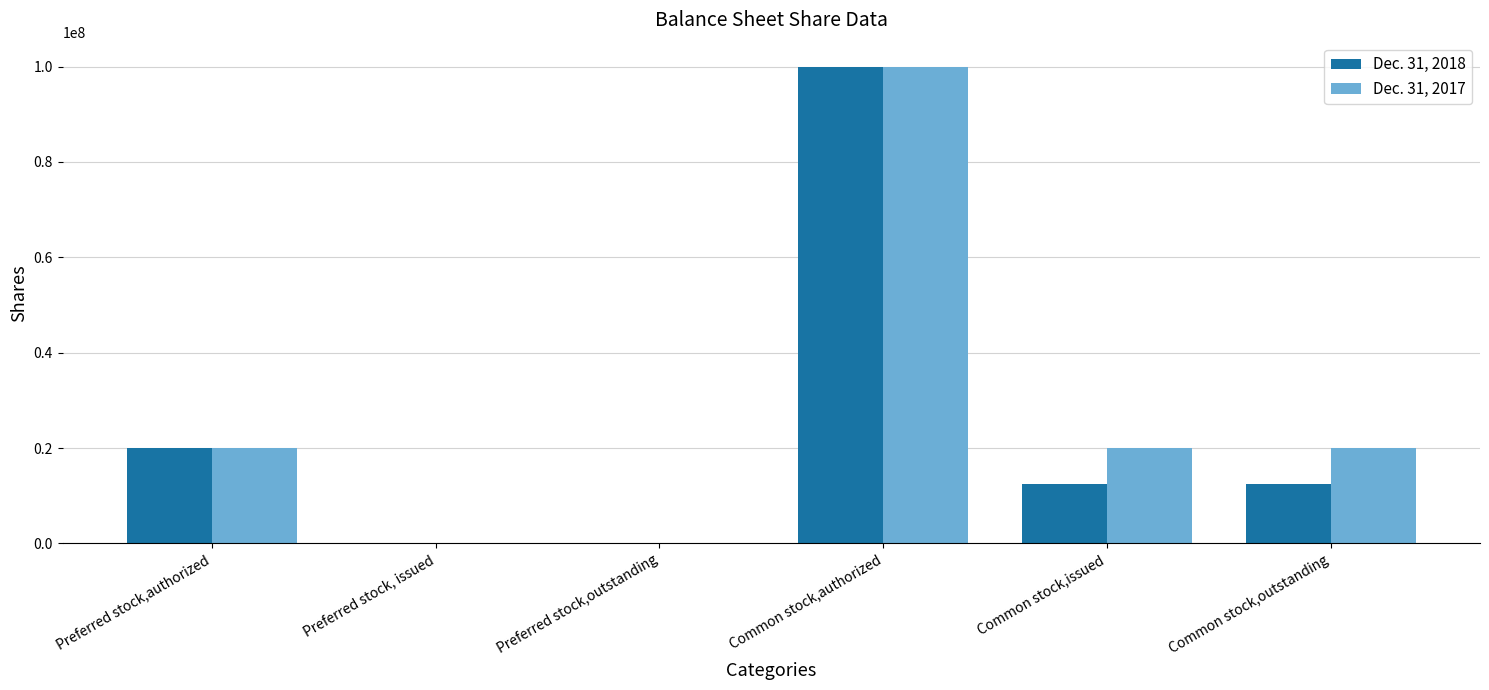

At which category does the chart reach its peak across all series?

Common stock,authorized